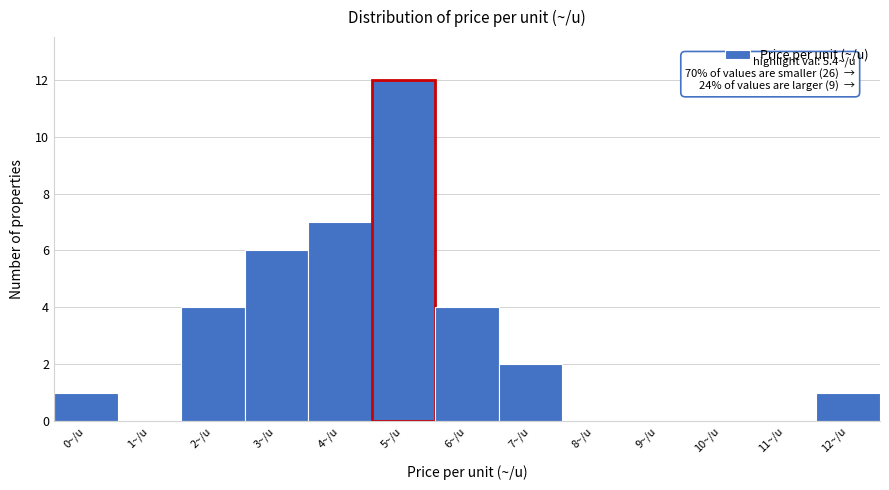

Reading right to left, list all the values displayed in this chart.

12~/u=1	11~/u=0	10~/u=0	9~/u=0	8~/u=0	7~/u=2	6~/u=4	5~/u=12	4~/u=7	3~/u=6	2~/u=4	1~/u=0	0~/u=1